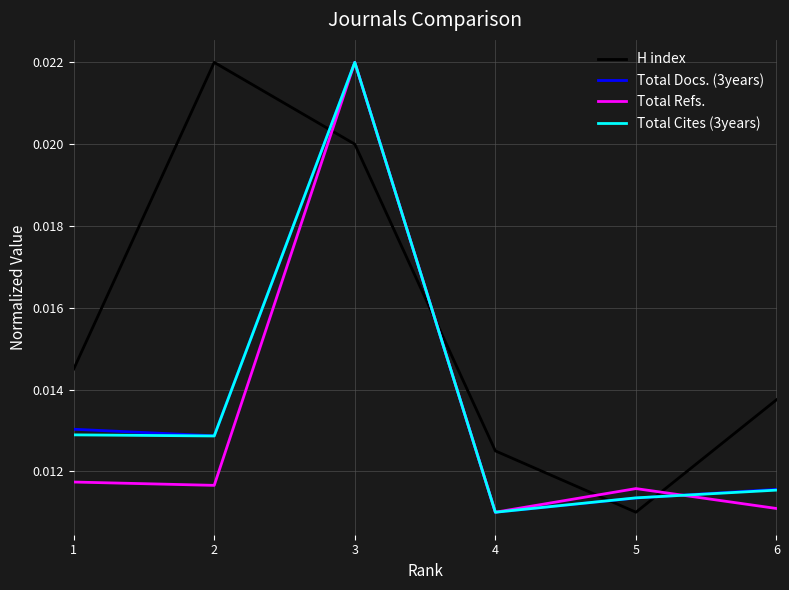

How many intersections are there between H index and Total Cites (3years)?

4